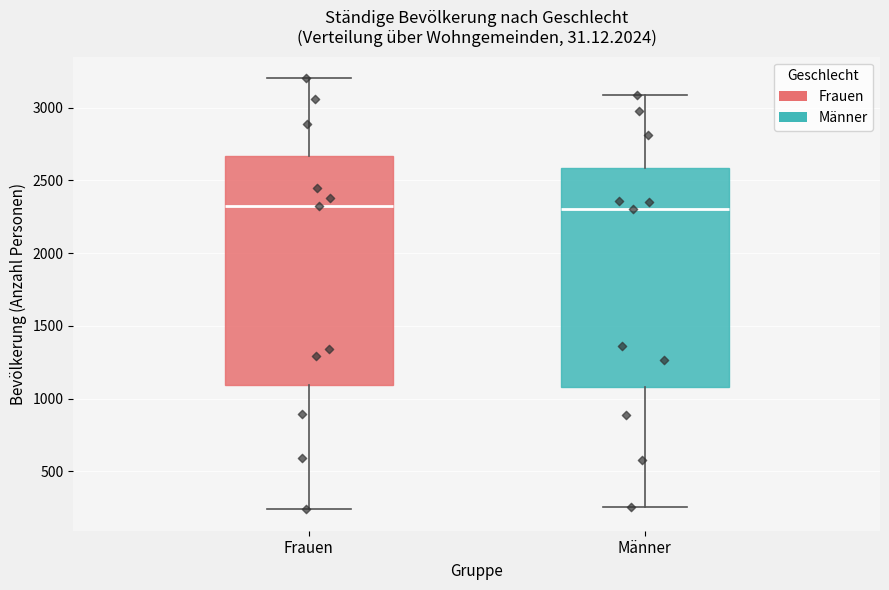

Reading left to right, transcribe this box plot: for each box, give where its median line is, the range the box spans, and where its two whiskers end, as read against the y-axis. The values are not printed on the chart, so give them approximately, as read against the axis.

Frauen: median 2350, box 1100 to 2650, whiskers 250 to 3200
Männer: median 2300, box 1100 to 2600, whiskers 250 to 3100